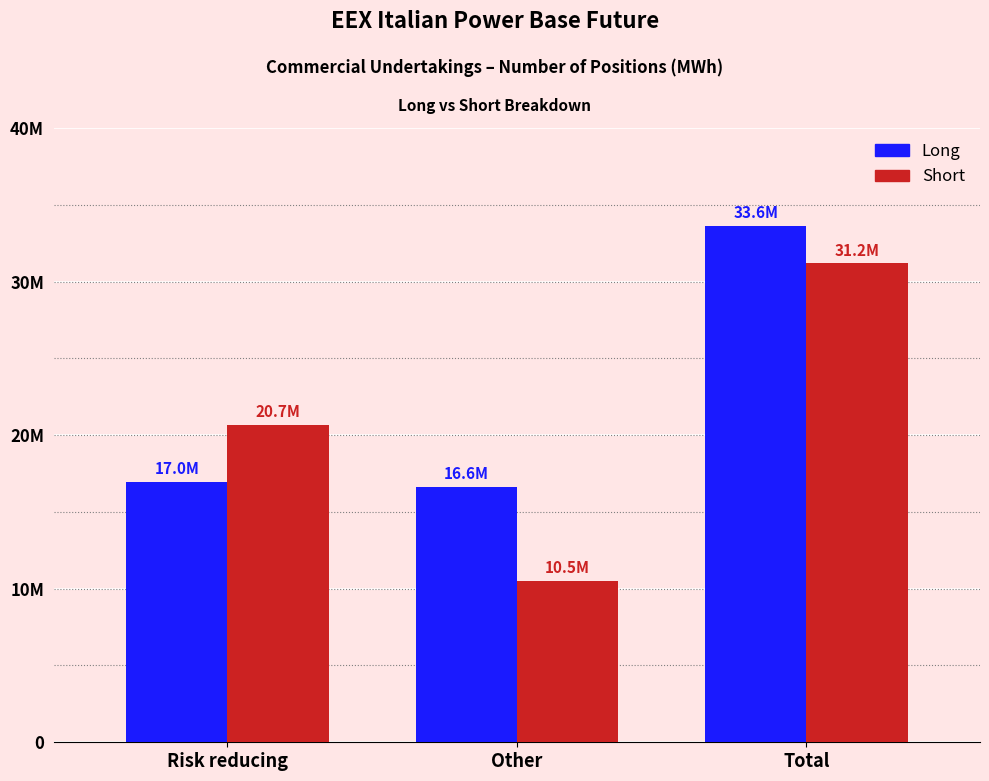

Does the chart contain any negative values?

No